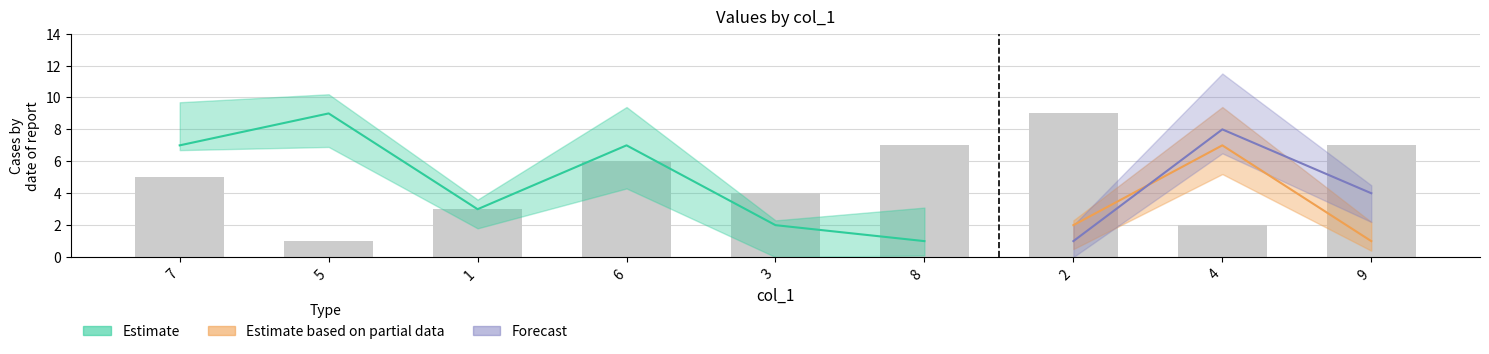

What is the change in value from 5 to 9?

+6